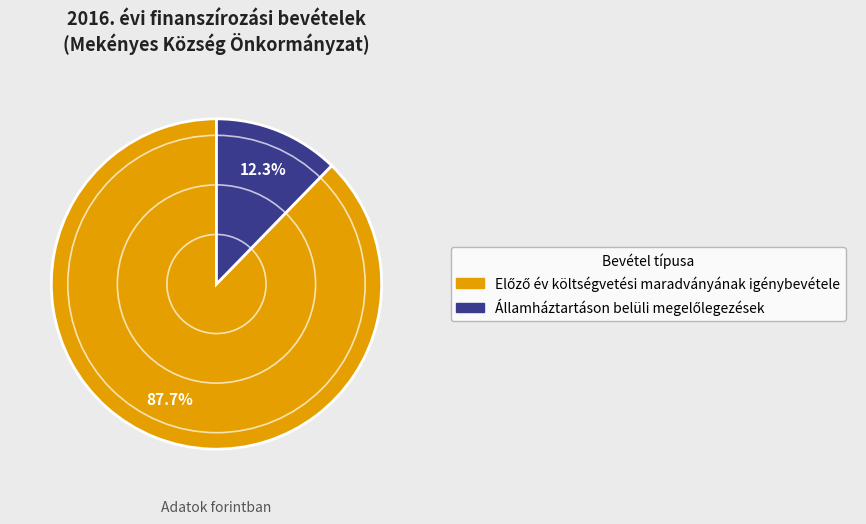

Is there a majority slice in this chart?

Yes